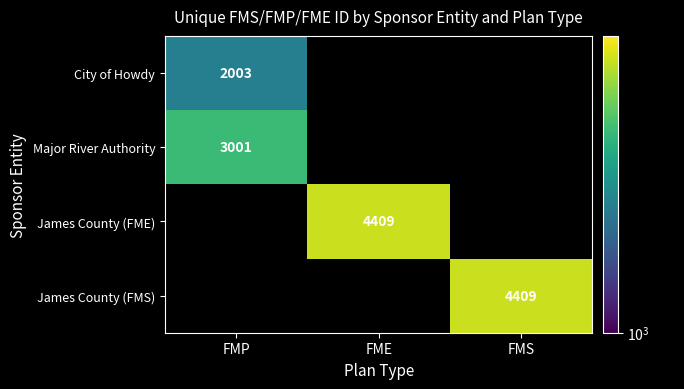

The value of City of Howdy at FMP is 3407. True or false?

False